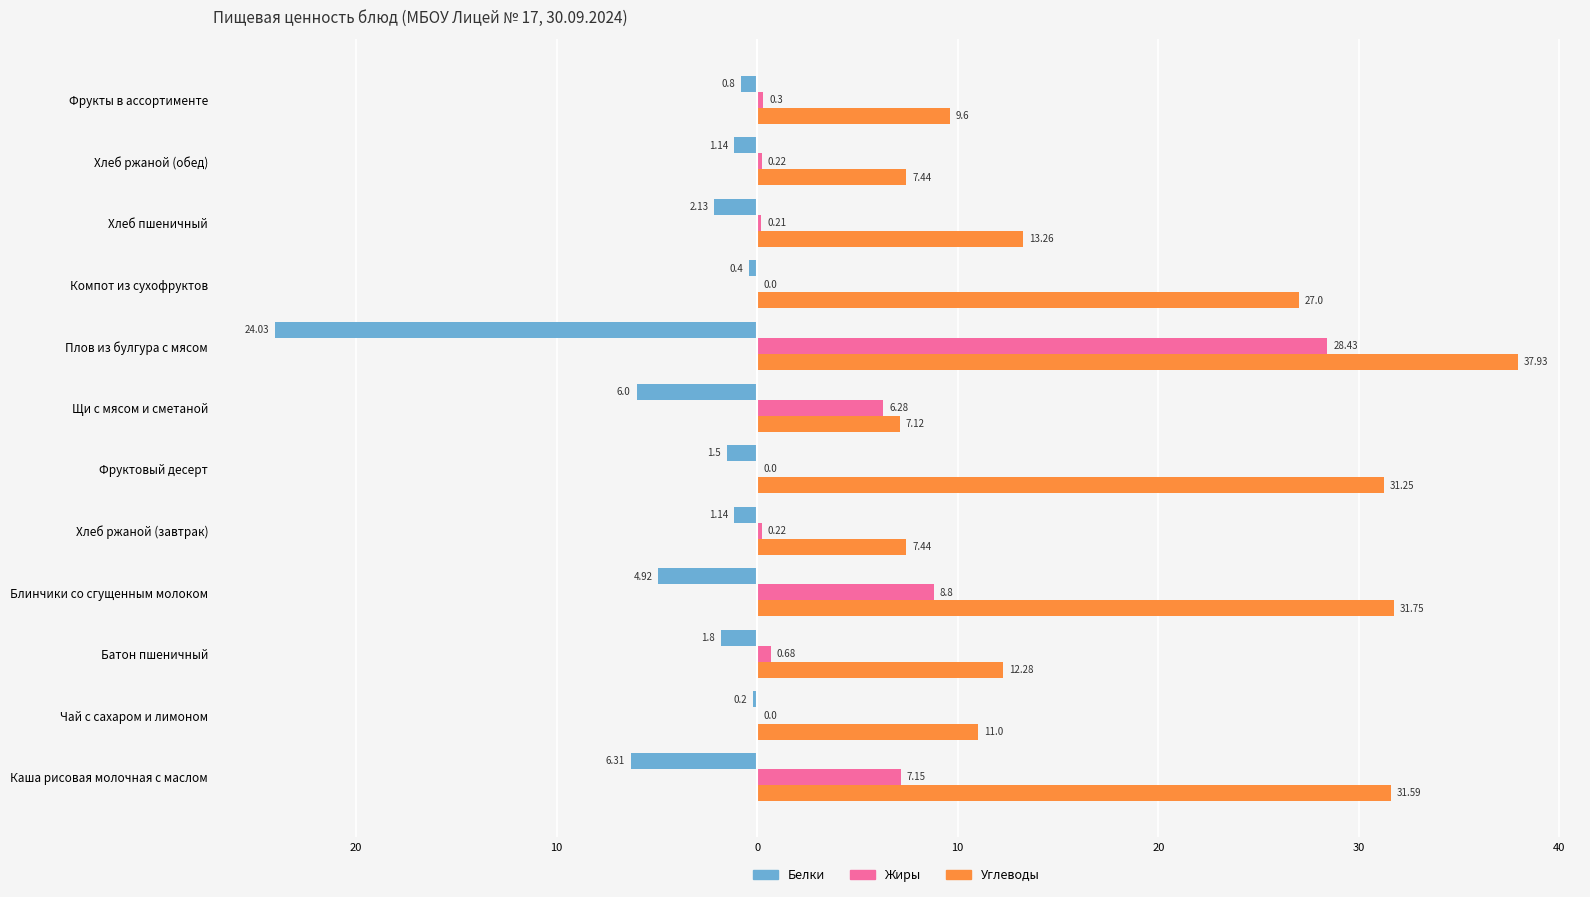

What is the maximum value shown in the chart?

37.9